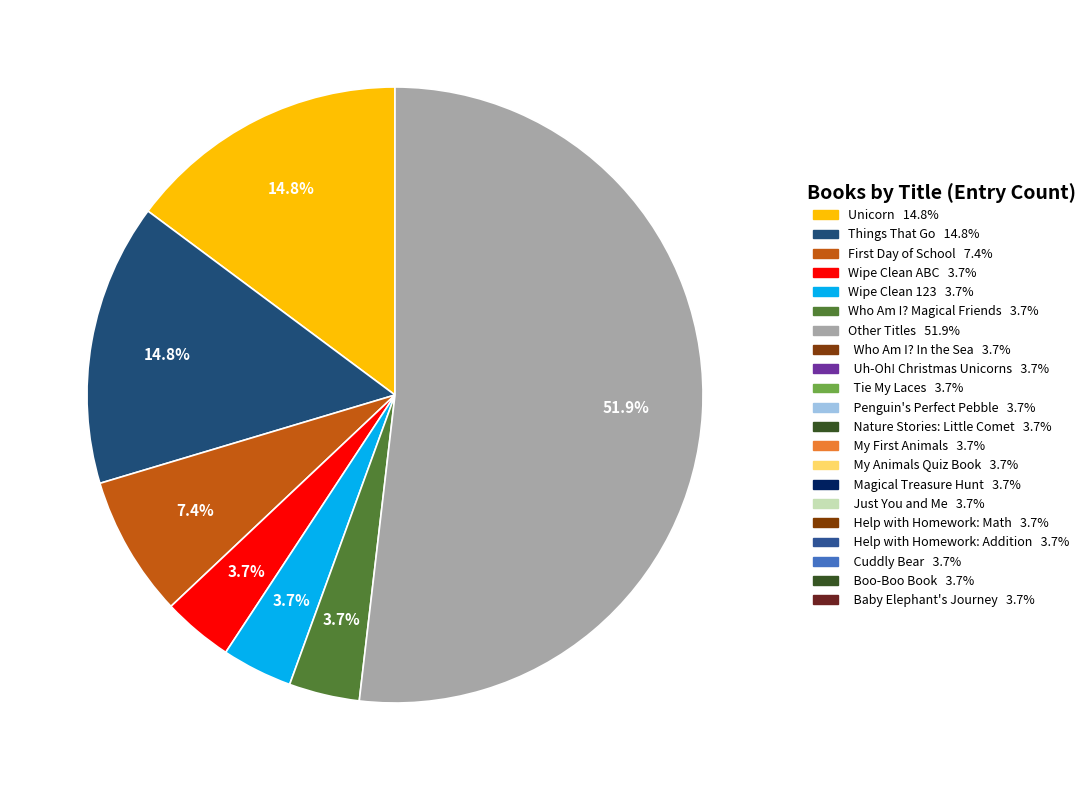

Is there a majority slice in this chart?

Yes